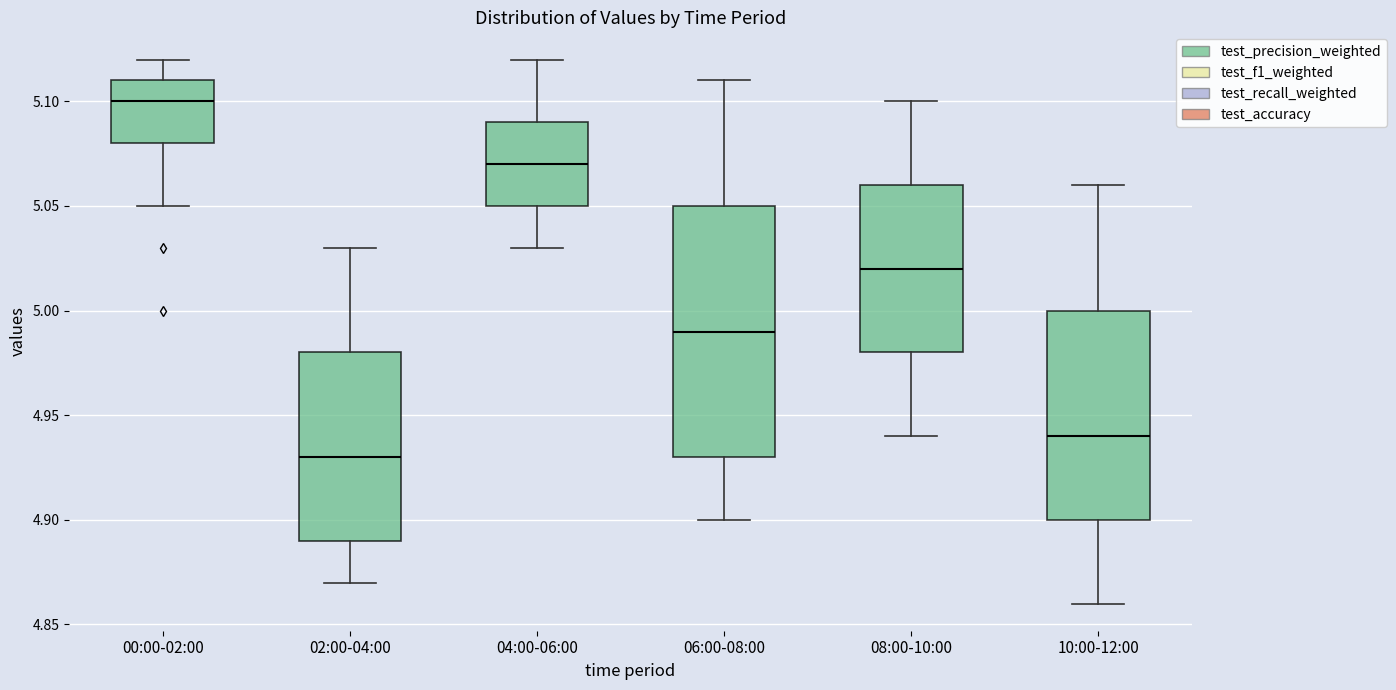

Reading left to right, transcribe this box plot: for each box, give where its median line is, the range the box spans, and where its two whiskers end, as read against the y-axis. The values are not printed on the chart, so give them approximately, as read against the axis.

00:00-02:00: median 5.10, box 5.08 to 5.11, whiskers 5.05 to 5.12
02:00-04:00: median 4.93, box 4.89 to 4.98, whiskers 4.87 to 5.03
04:00-06:00: median 5.07, box 5.05 to 5.09, whiskers 5.03 to 5.12
06:00-08:00: median 4.99, box 4.93 to 5.05, whiskers 4.90 to 5.11
08:00-10:00: median 5.02, box 4.98 to 5.06, whiskers 4.94 to 5.10
10:00-12:00: median 4.94, box 4.90 to 5.00, whiskers 4.86 to 5.06